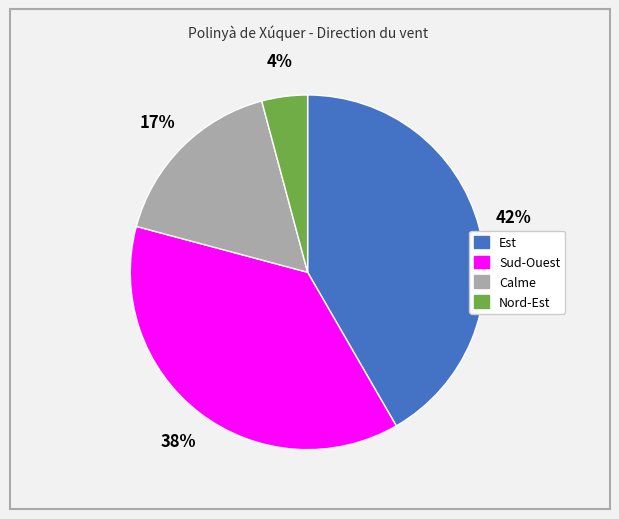

How many segments does this pie chart have?

4